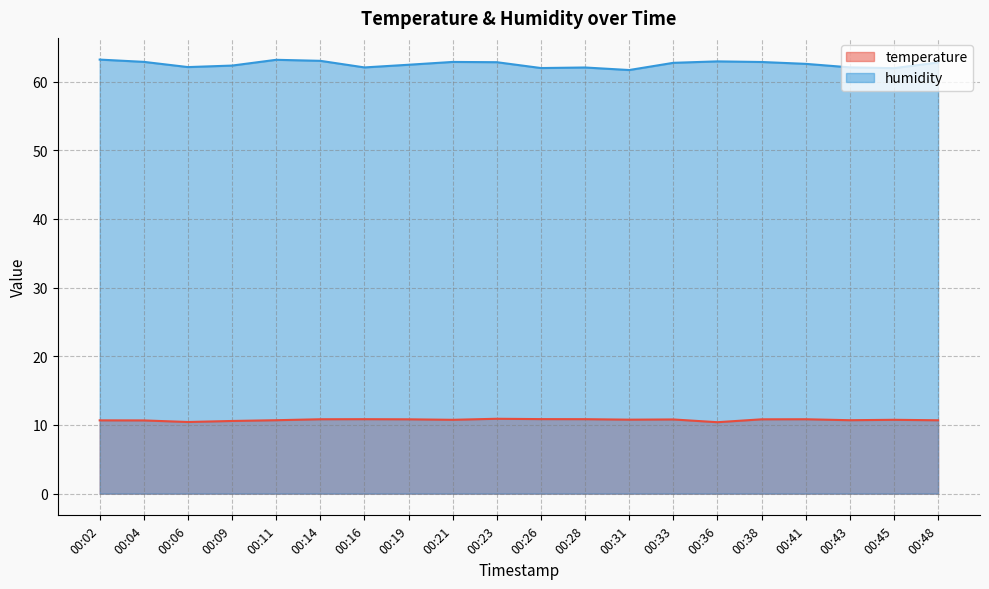

Which category has the lowest value in the humidity series?

00:31